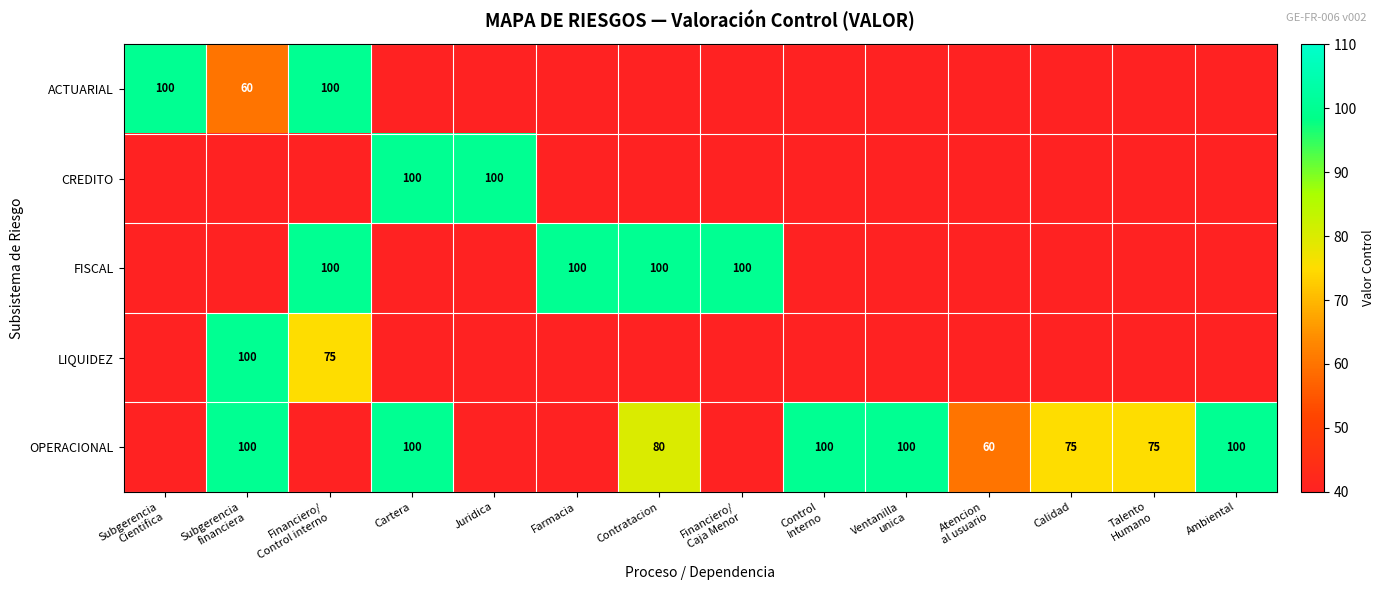

The OPERACIONAL series shows 80 at Contratacion. True or false?

True